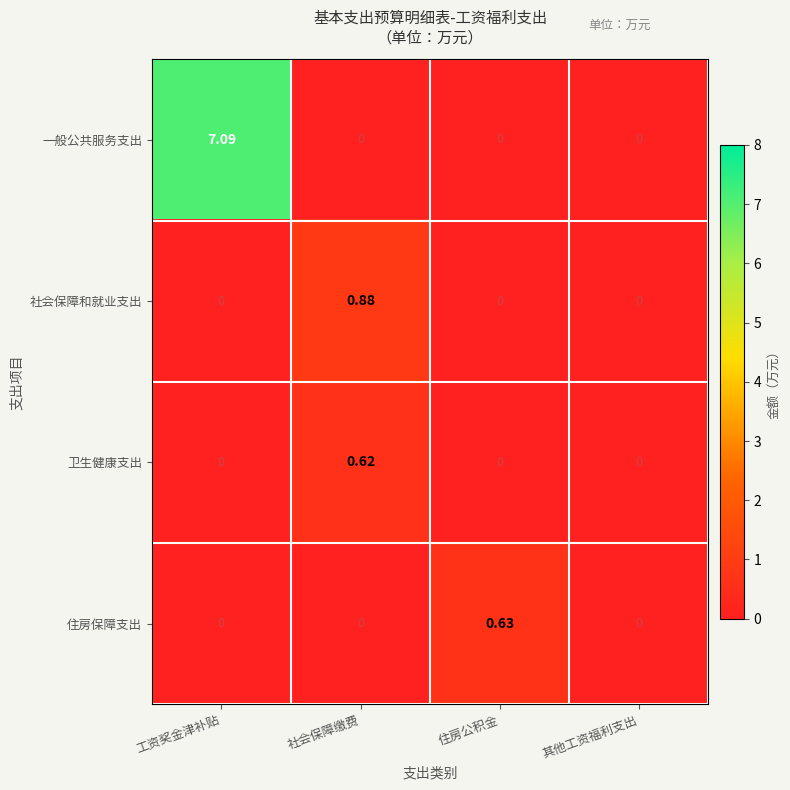

Is the value of 一般公共服务支出 at 工资奖金津补贴 greater than the value of 社会保障和就业支出 at 工资奖金津补贴?

Yes